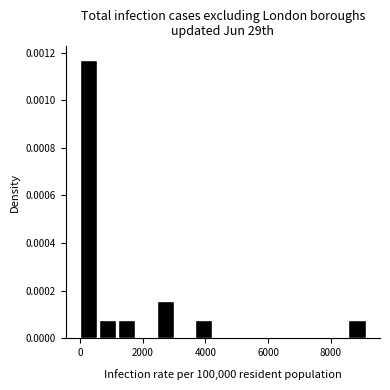

Read against the x-axis, roughly where is the centre of the tallest bar?

200